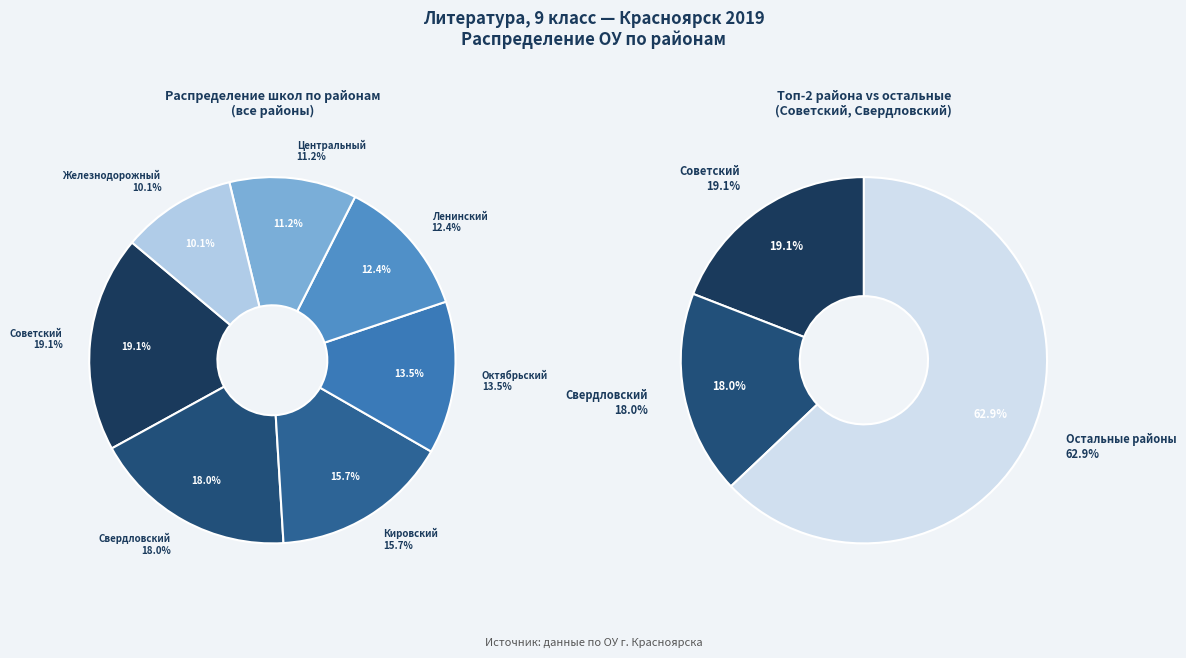

The Ленинский slice represents 12% of the pie. True or false?

True